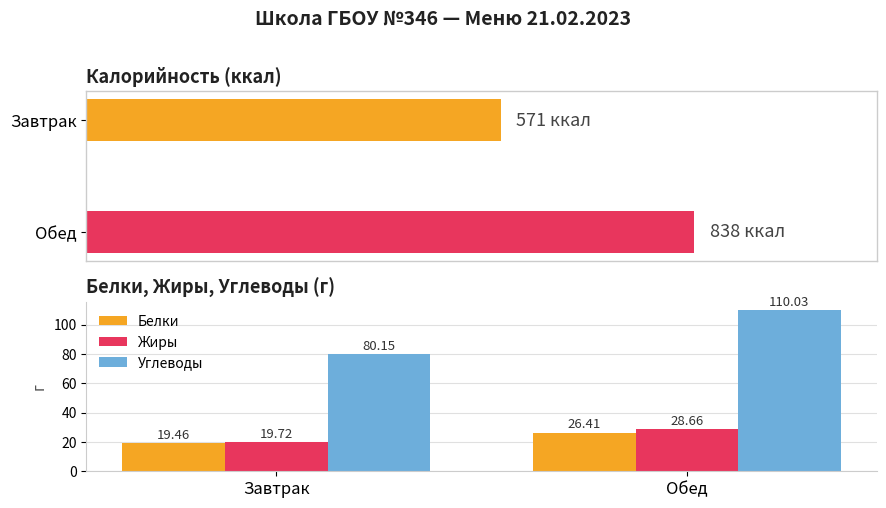

What is the value of the Жиры bar at the 1st from the left?

19.7